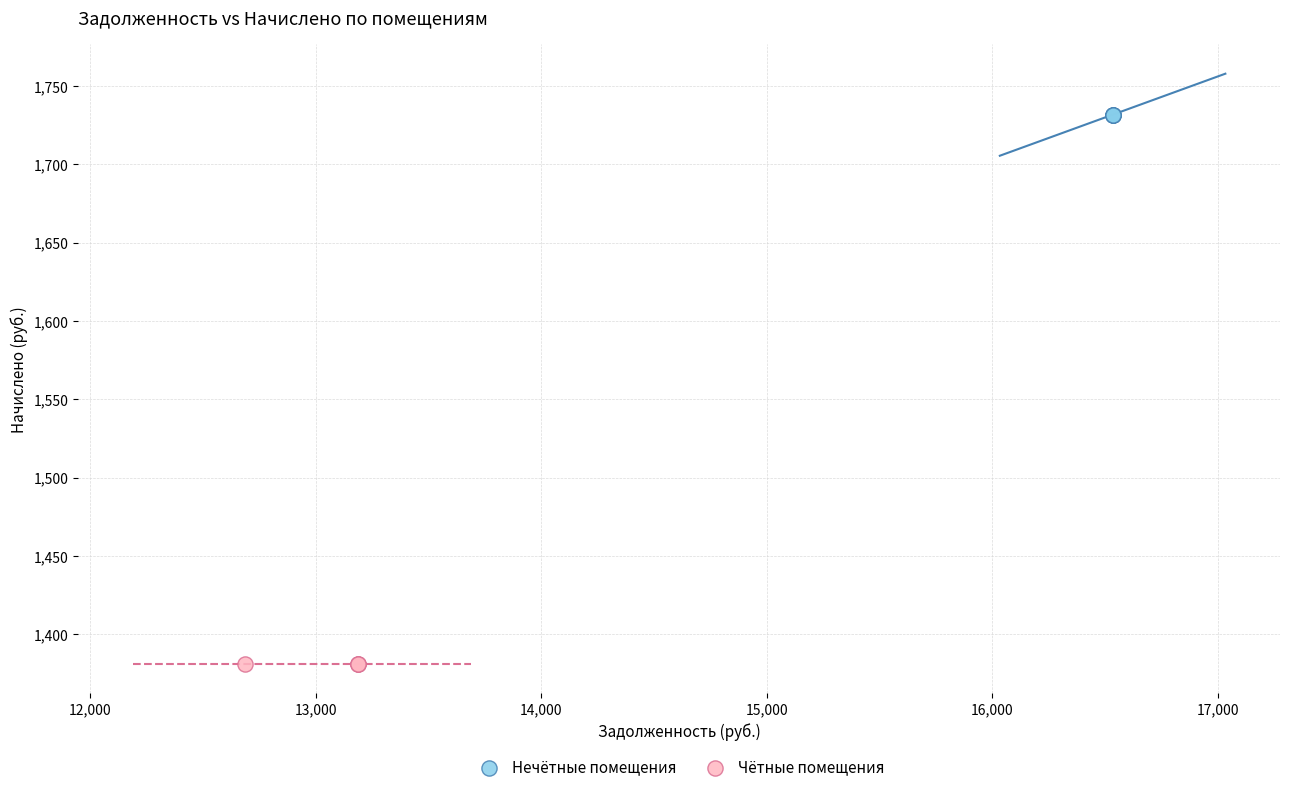

Which series reaches the maximum Y coordinate?

Нечётные помещения